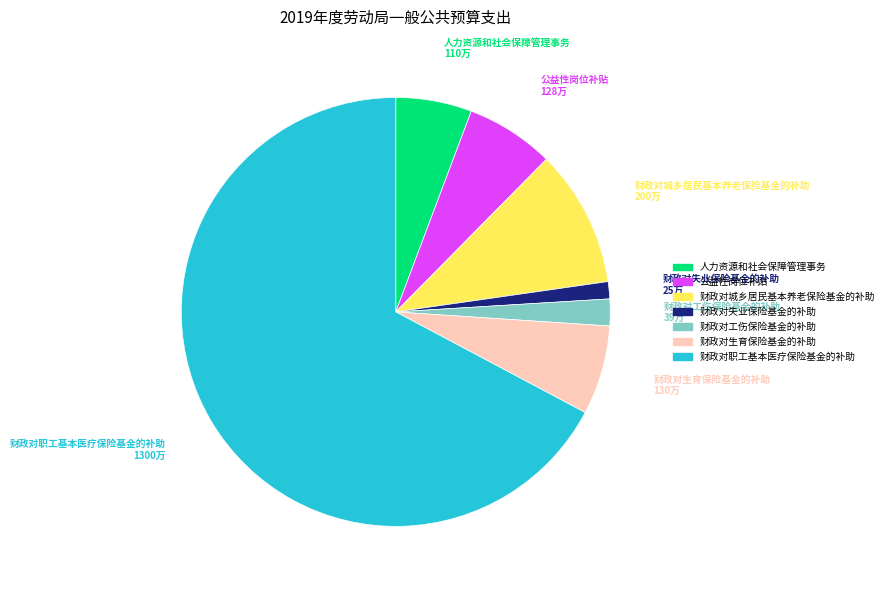

What is the ratio of the value at 公益性岗位补贴 to the value at 财政对失业保险基金的补助?

5.2